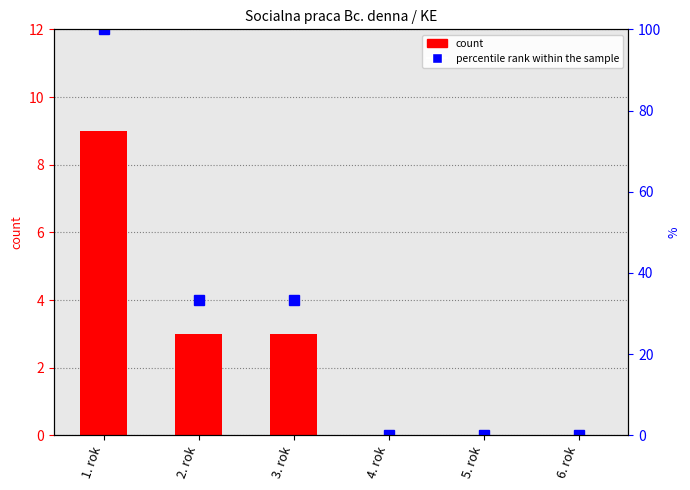

Reading left to right, list all the values displayed in this chart.

count: 9.0	3.0	3.0	0.0	0.0	0.0
percentile rank within the sample: 100.0	33.3	33.3	0.0	0.0	0.0